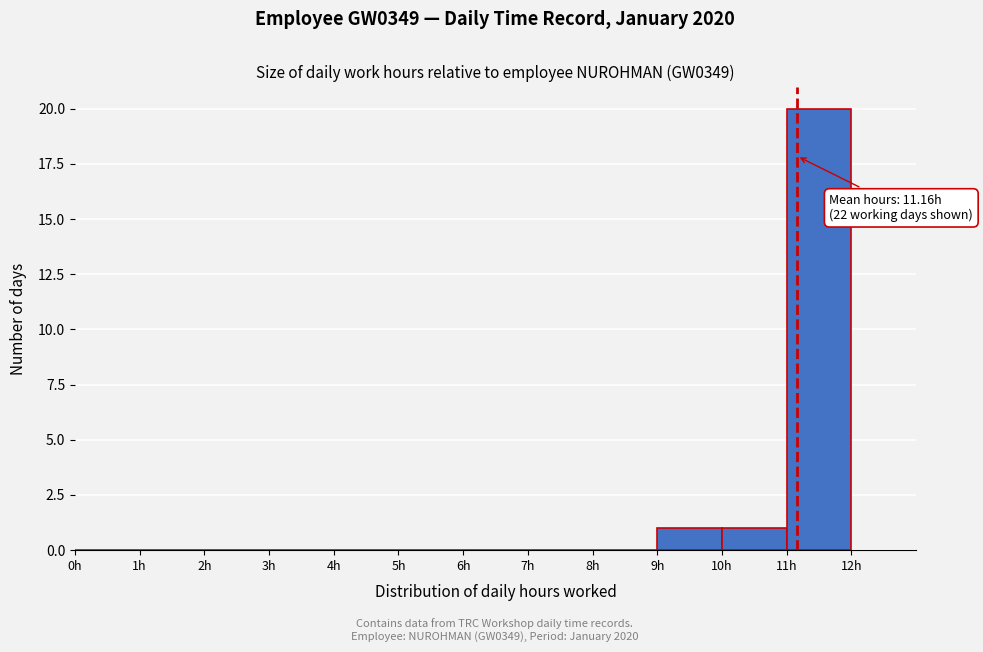

Which range on the x-axis has the tallest bar?

11 to 12